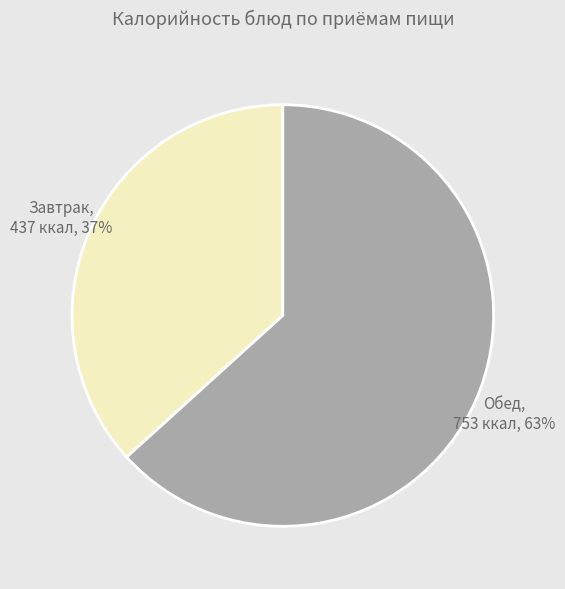

Rank the categories by value from highest to lowest.

Обед, Завтрак